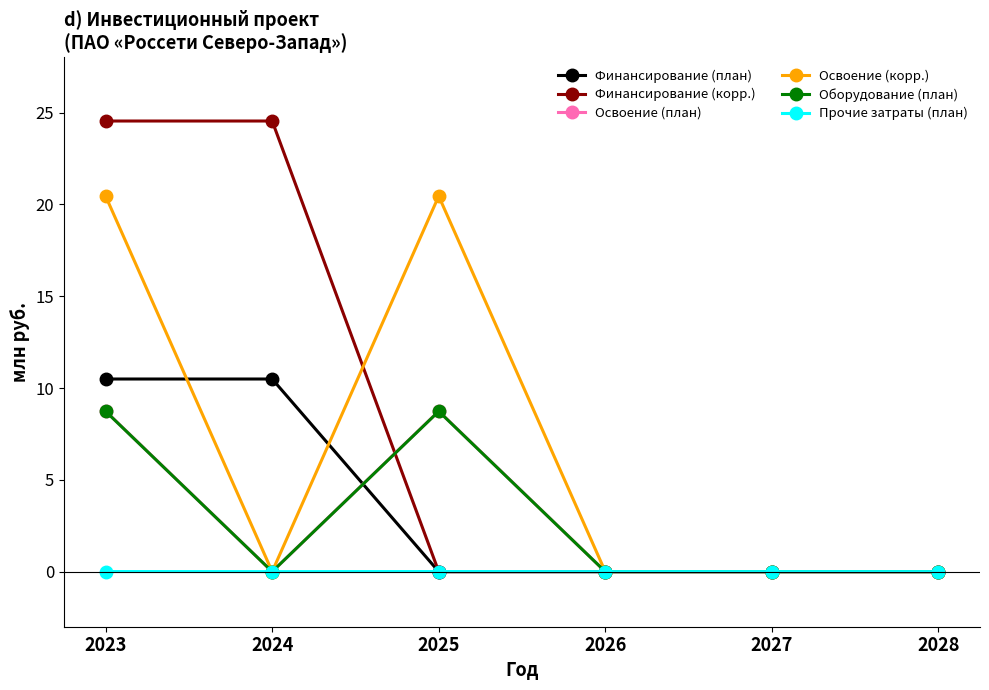

Where is the first local maximum for Освоение (корр.)?

2025